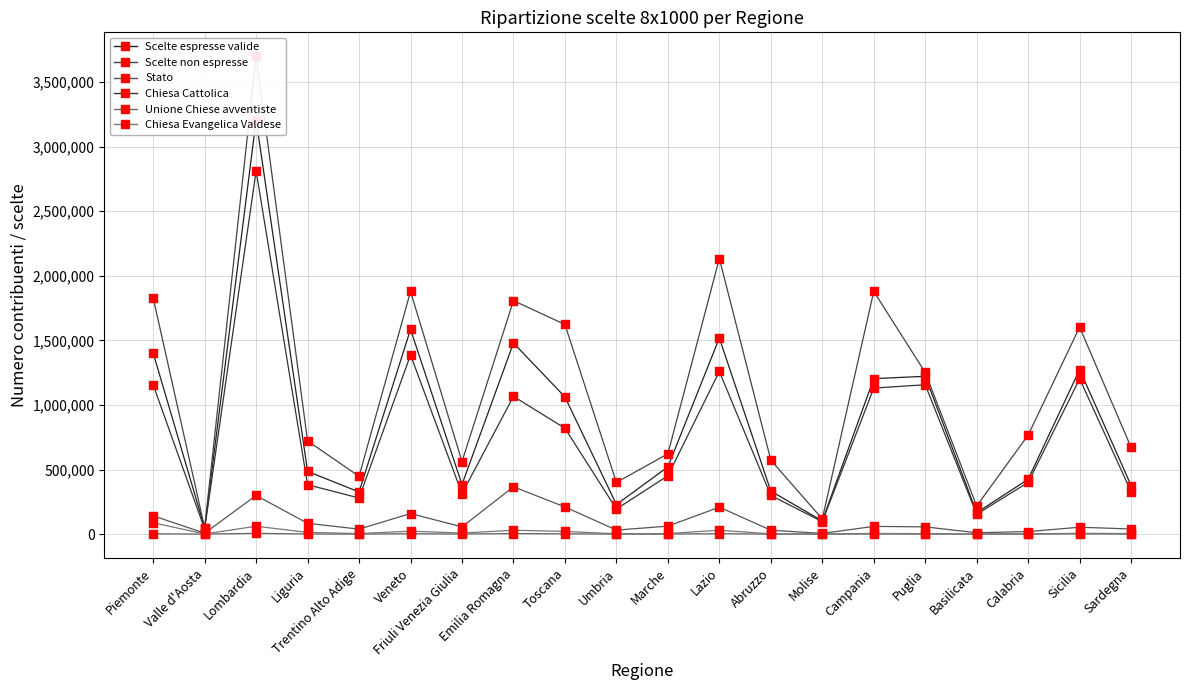

Which series has the largest Y range (max minus min)?

Scelte non espresse